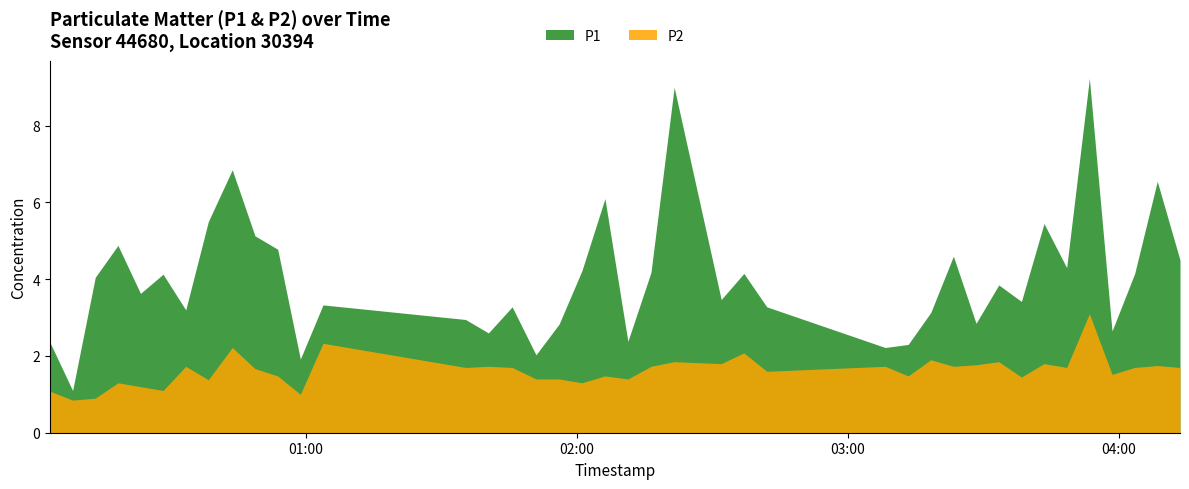

At which label does P2 first exceed 1?

2022-09-17T00:03:19